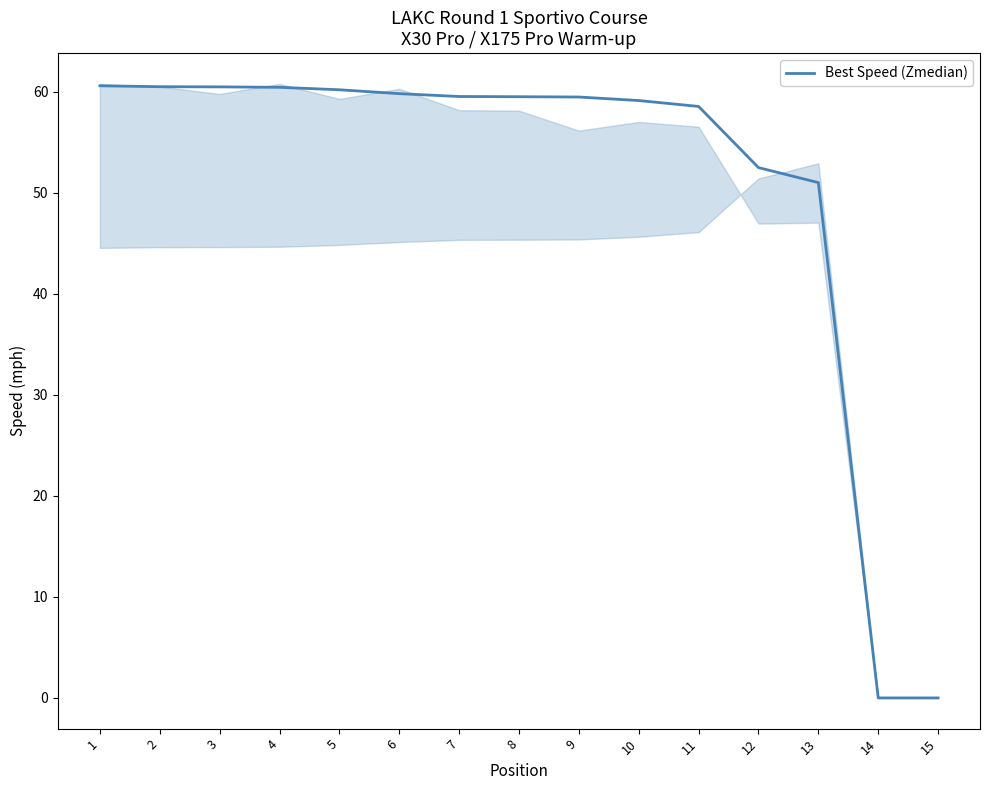

The value at 7 is 88.2. True or false?

False